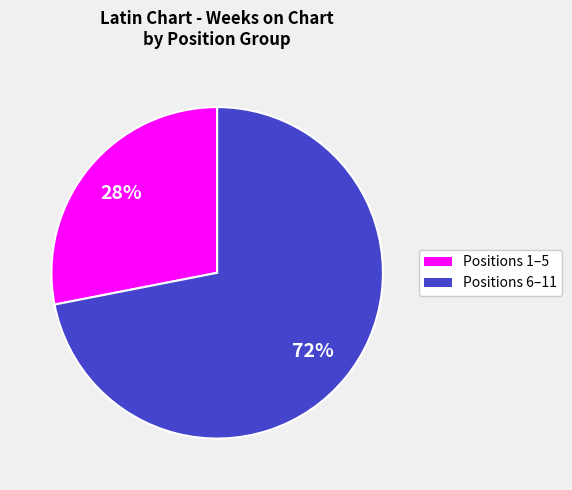

To the nearest percent, what is the average slice percentage?

50%